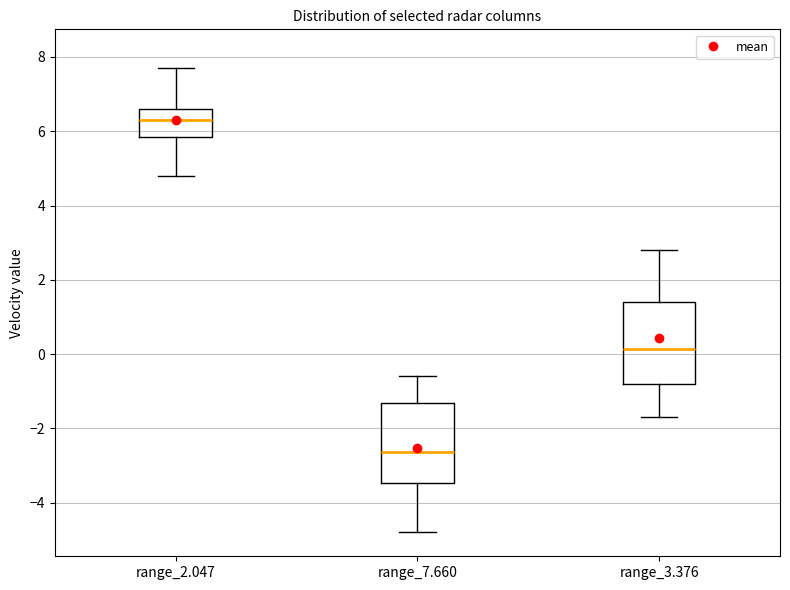

Reading left to right, read every box against the y-axis: the position of its median line, the range the box covers, and the ends of its whiskers. The values are not printed on the chart, so give them approximately, as read against the axis.

range_2.047: median 6.4, box 5.8 to 6.6, whiskers 4.8 to 7.8
range_7.660: median -2.6, box -3.4 to -1.4, whiskers -4.8 to -0.6
range_3.376: median 0.2, box -0.8 to 1.4, whiskers -1.6 to 2.8